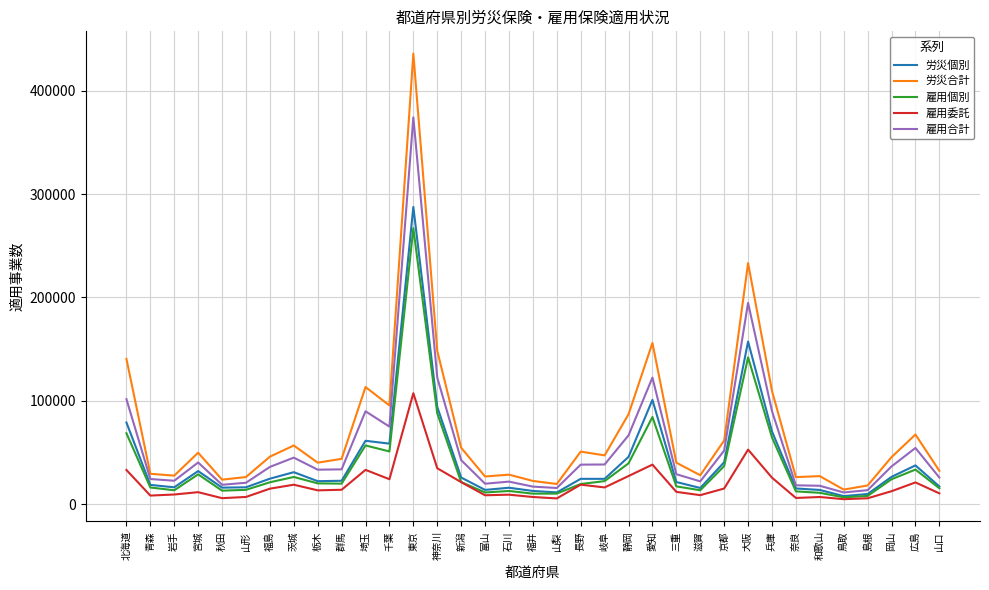

How many series are shown in this chart?

5